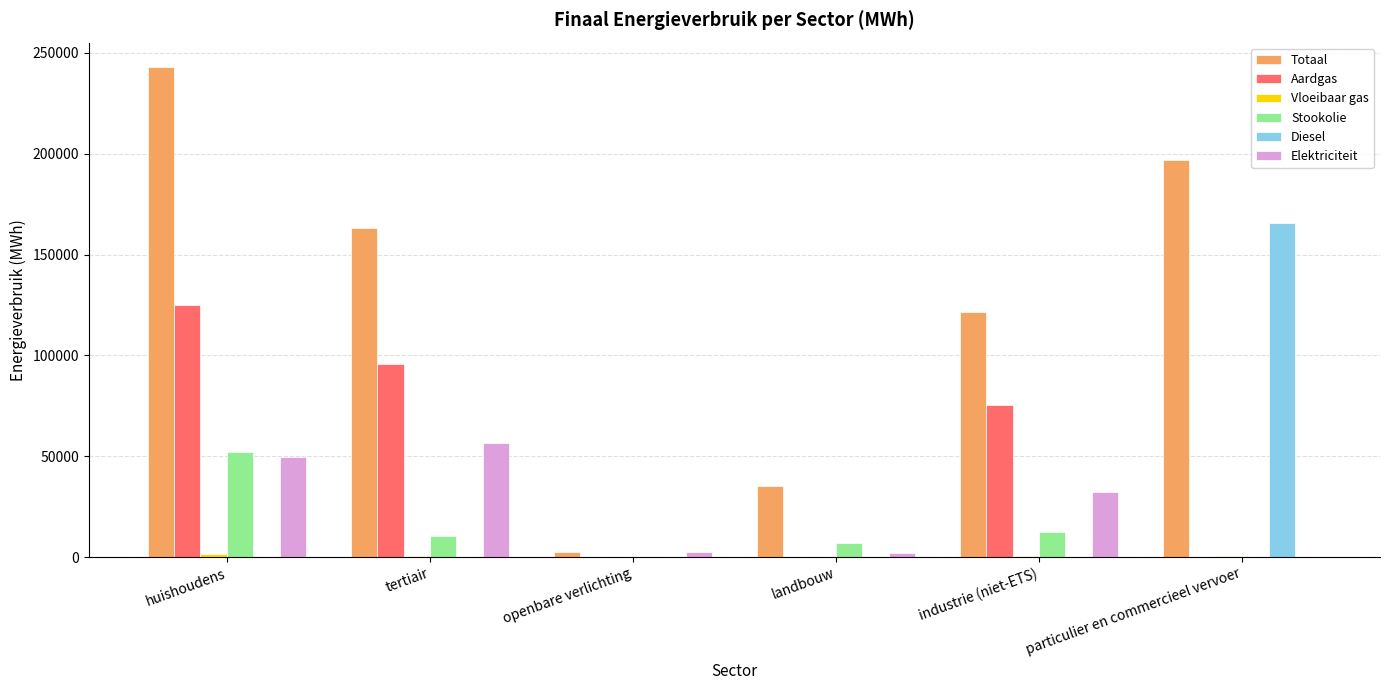

Which category has the highest value in the Aardgas series?

huishoudens